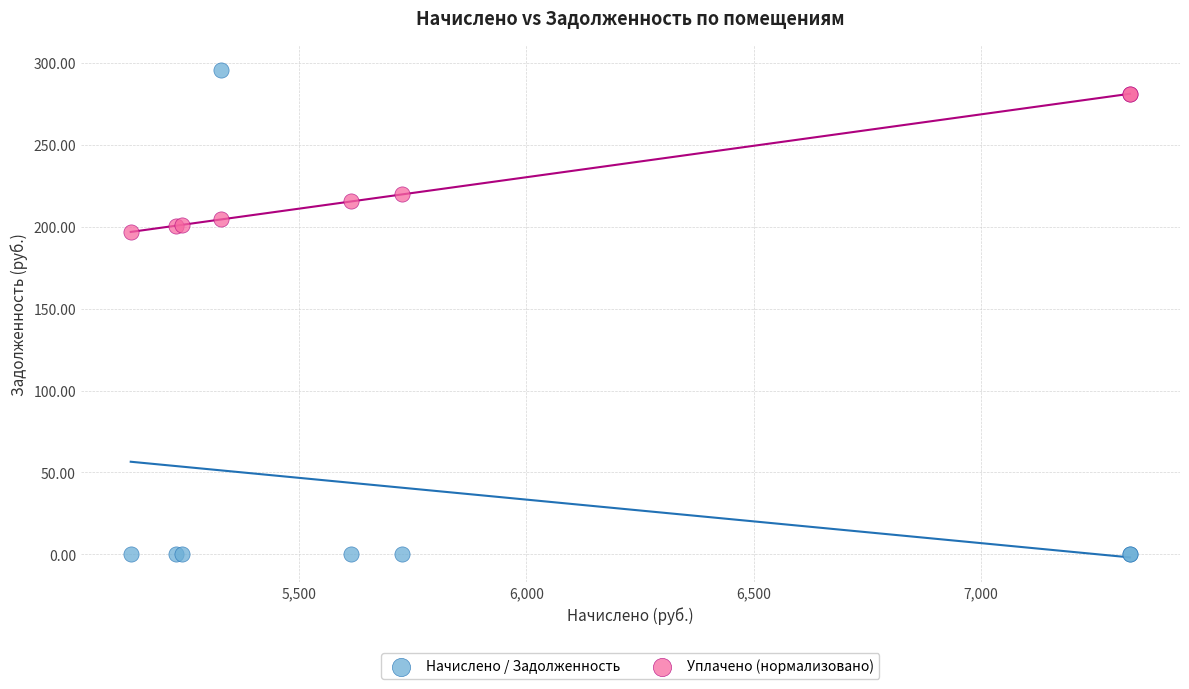

Which series reaches the minimum Y coordinate?

Начислено / Задолженность